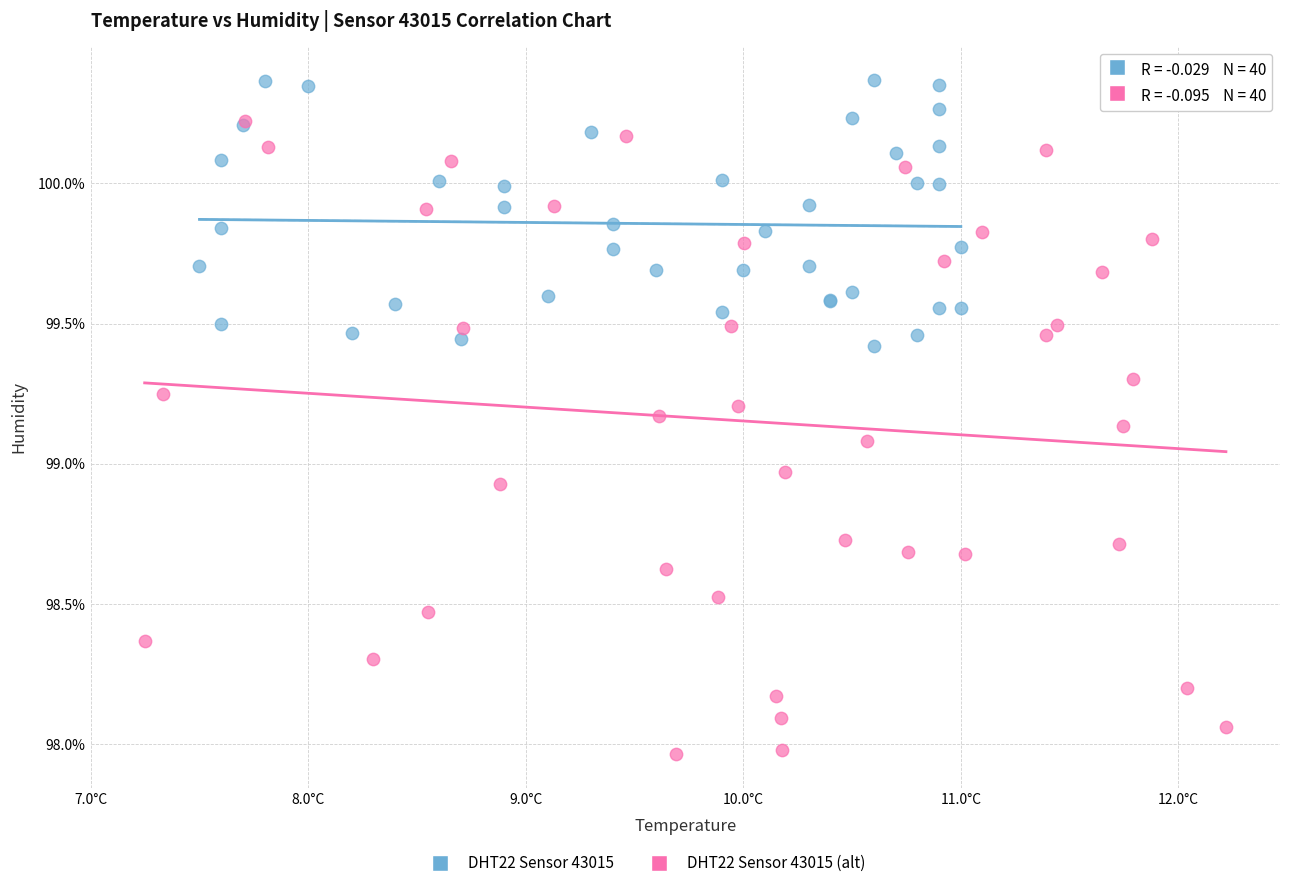

Which series has the widest spread of Y values?

DHT22 Sensor 43015 (alt)